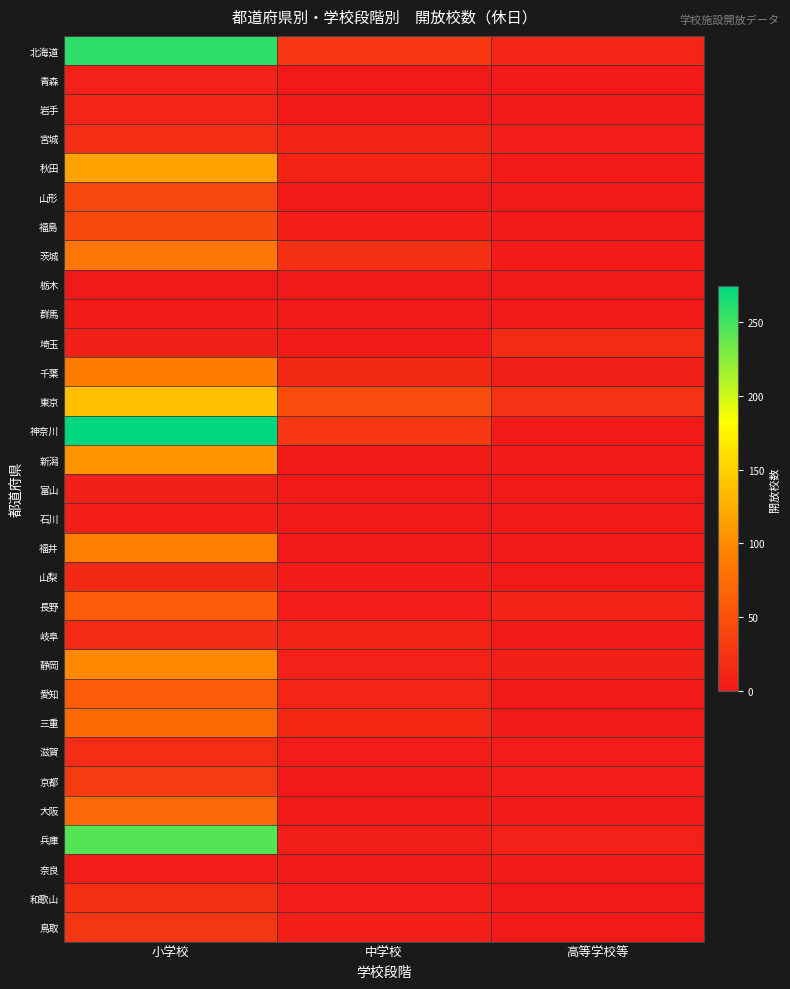

How many data points does each series have?

3